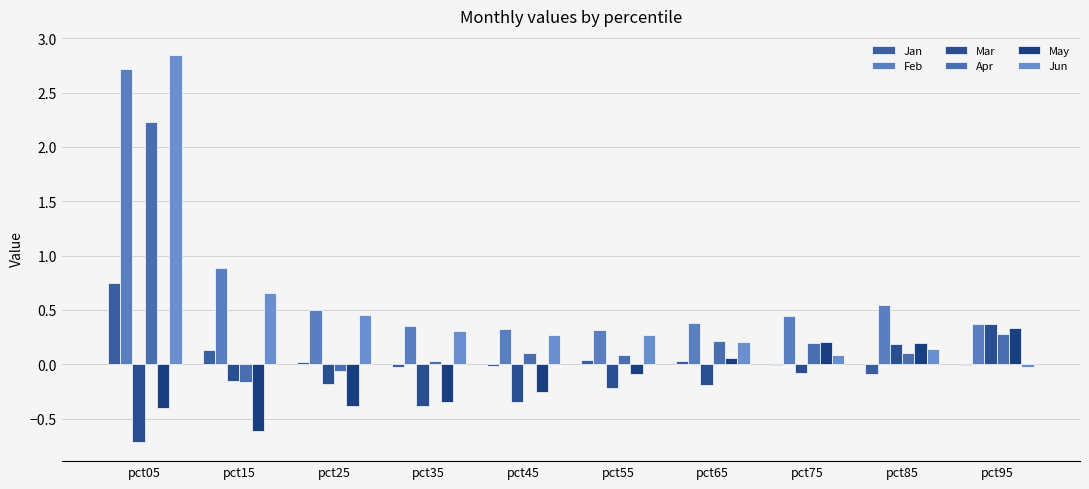

Which series has the largest range (max minus min)?

Jun